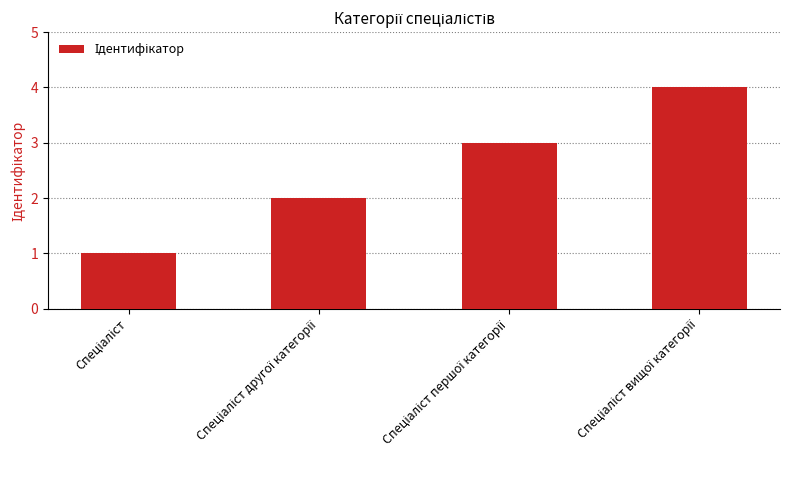

What is the difference between the maximum and minimum values?

3